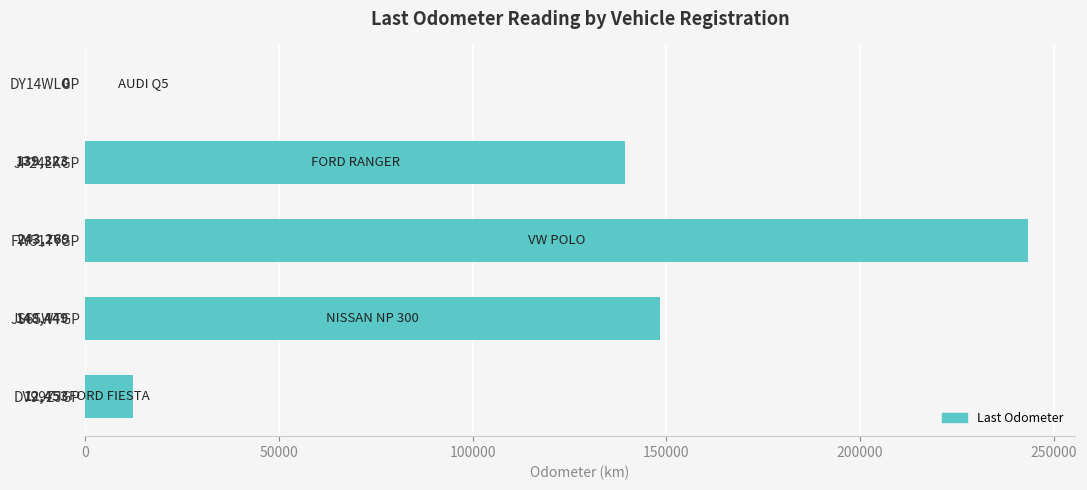

At which category does the chart reach its peak across all series?

FW51TYGP